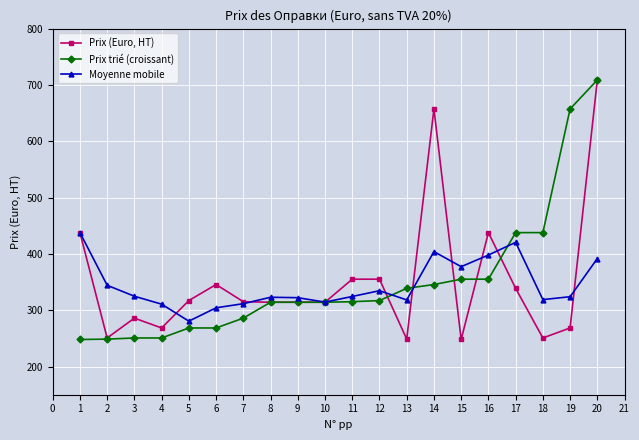

What is the difference between the maximum and minimum values in the Moyenne mobile series?

157.2